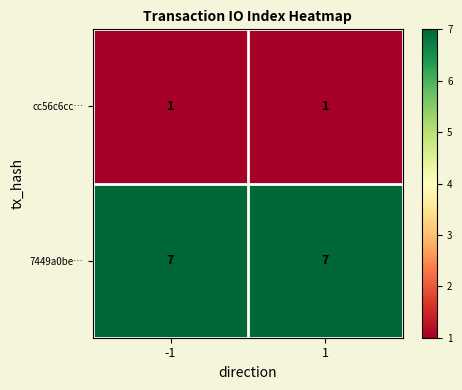

At 1, list the series in order from smallest to largest.

cc56c6cc…, 7449a0be…